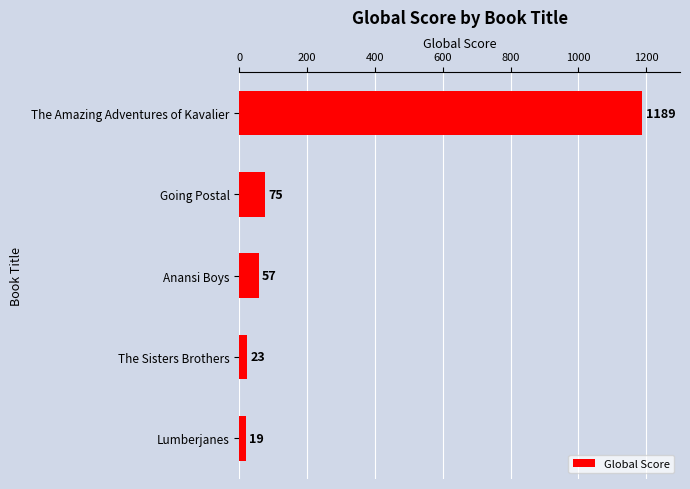

What is the change in value from Going Postal to Anansi Boys?

-18